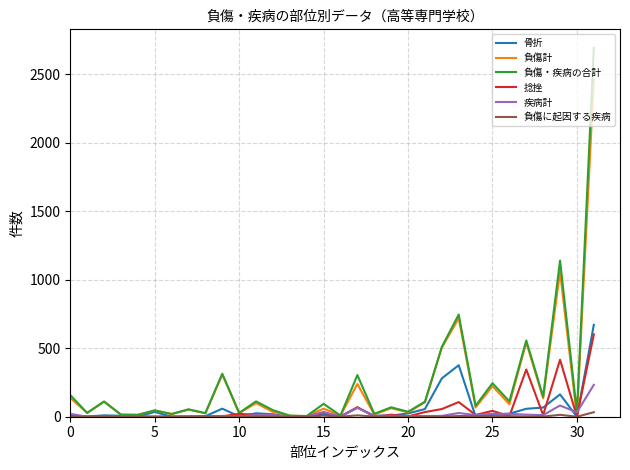

How many lines are shown in the chart?

6